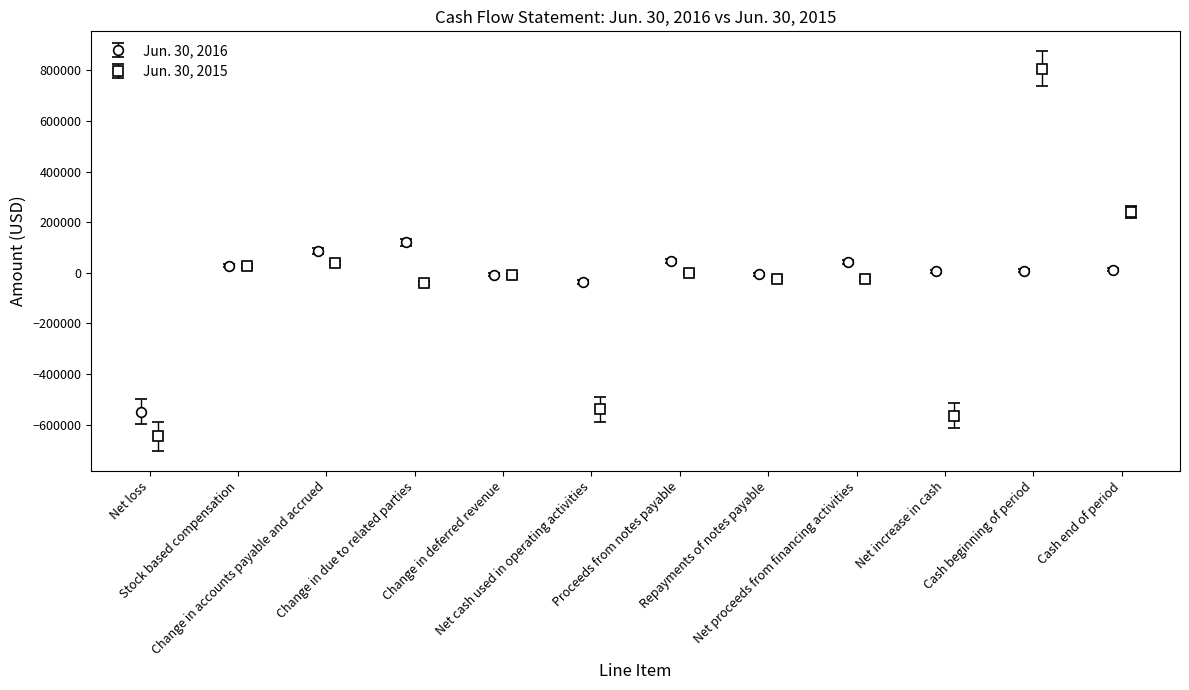

Which category has the lowest value in the Jun. 30, 2016 series?

Net loss